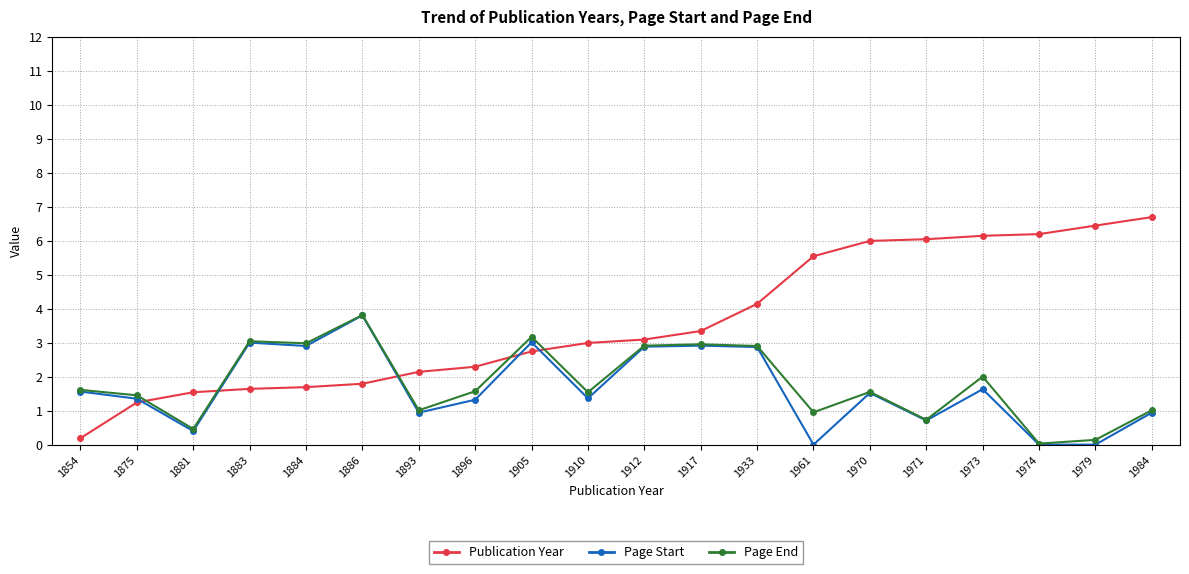

Which series has the largest range (max minus min)?

Publication Year